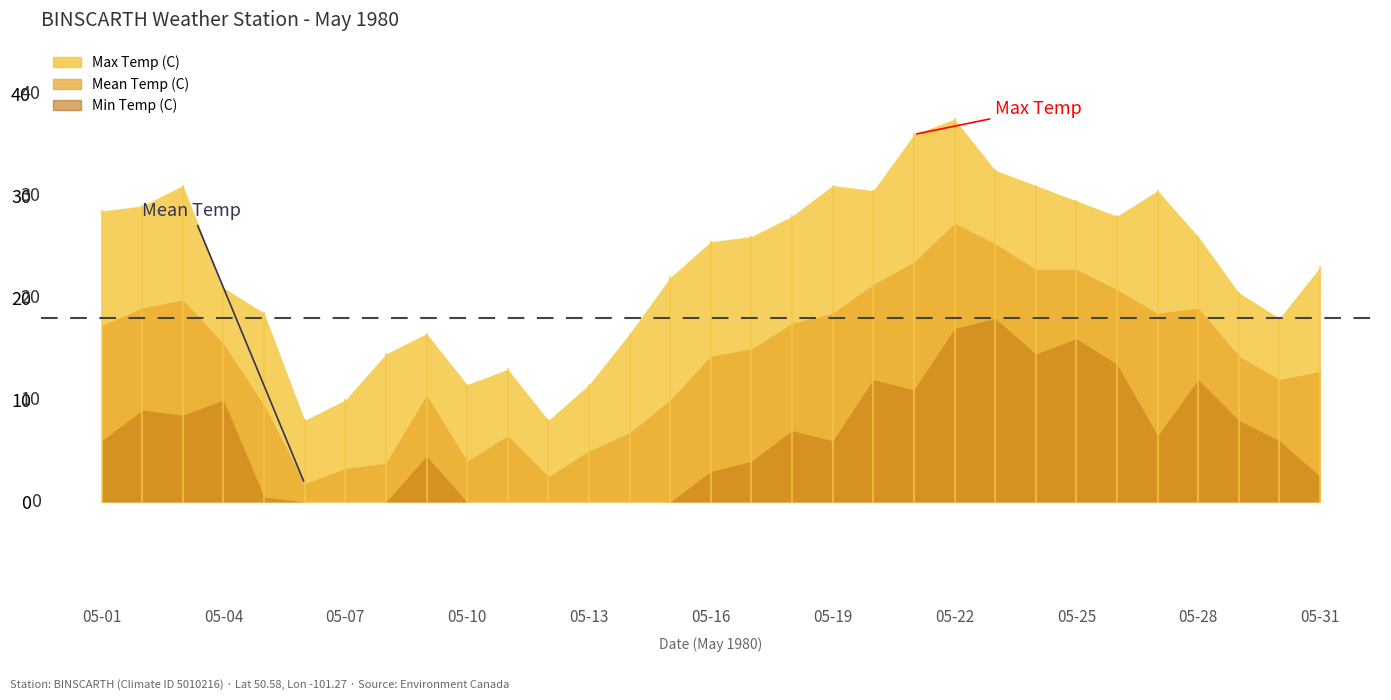

Reading left to right, list all the values displayed in this chart.

Max Temp (C): 28.5	29.0	31.0	21.0	18.5	8.0	10.0	14.5	16.5	11.5	13.0	8.0	11.5	16.5	22.0	25.5	26.0	28.0	31.0	30.5	36.0	37.5	32.5	31.0	29.5	28.0	30.5	26.0	20.5	18.0	23.0
Mean Temp (C): 17.3	19.0	19.8	15.5	9.5	1.8	3.3	3.8	10.5	4.0	6.5	2.5	5.0	6.8	10.0	14.3	15.0	17.5	18.5	21.3	23.5	27.3	25.3	22.8	22.8	20.8	18.5	19.0	14.3	12.0	12.8
Min Temp (C): 6.0	9.0	8.5	10.0	0.5	-4.5	-3.5	-7.0	4.5	-3.5	0.0	-3.0	-1.5	-3.0	-2.0	3.0	4.0	7.0	6.0	12.0	11.0	17.0	18.0	14.5	16.0	13.5	6.5	12.0	8.0	6.0	2.5